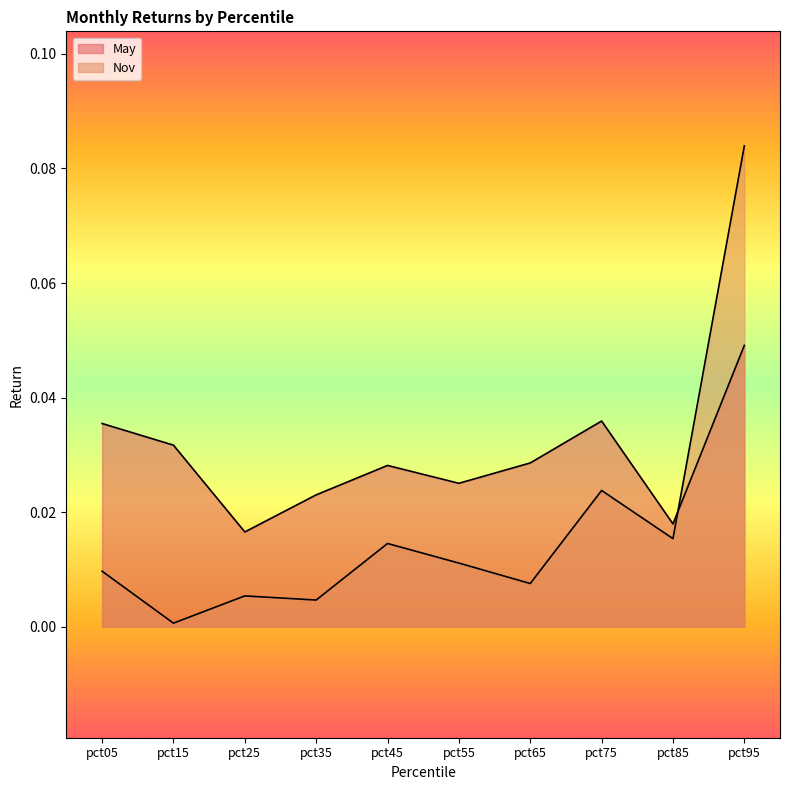

How many lines are shown in the chart?

2